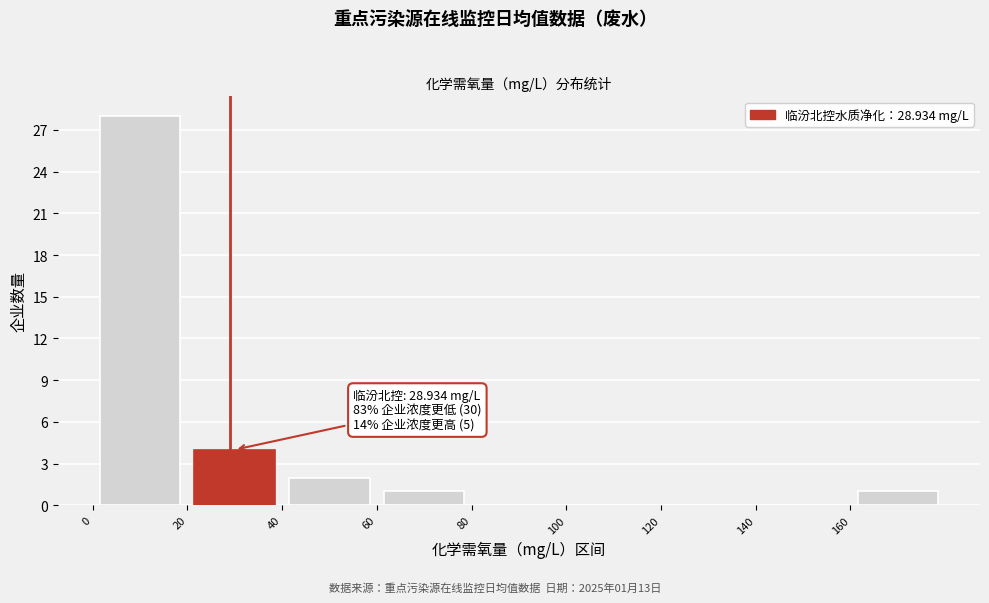

Which range on the x-axis has the tallest bar?

0 to 20